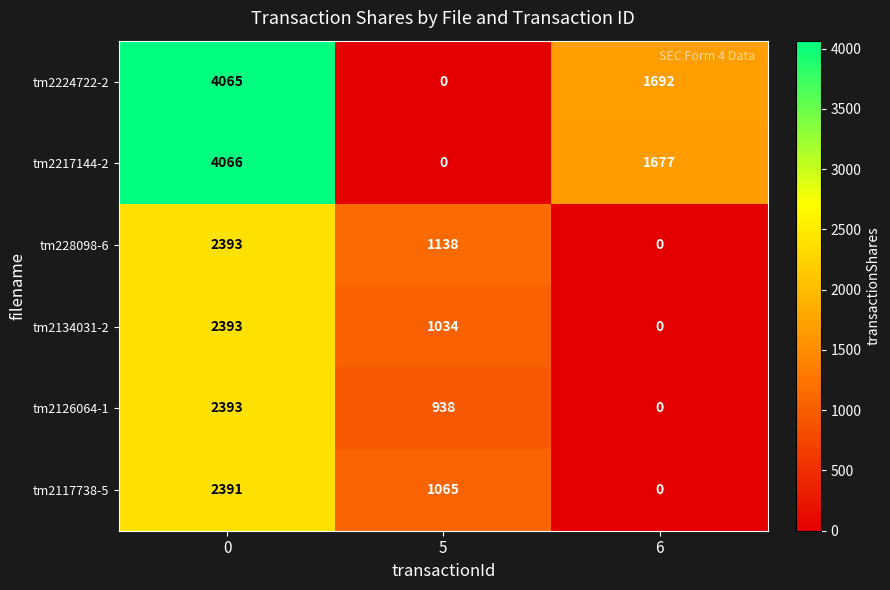

Is it true that tm228098-6 equals 0 at 6?

True